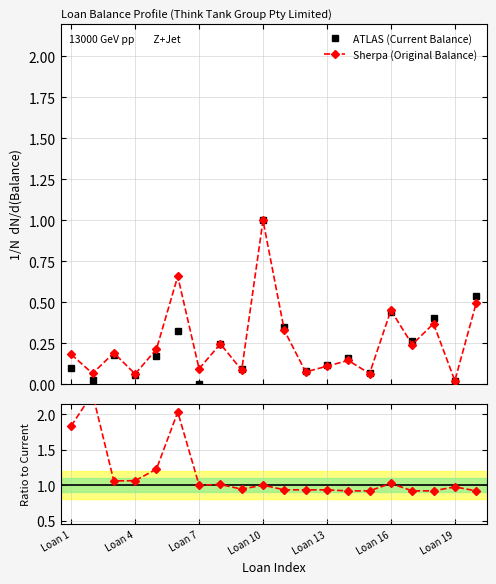

Does the chart have visible grid lines?

Yes